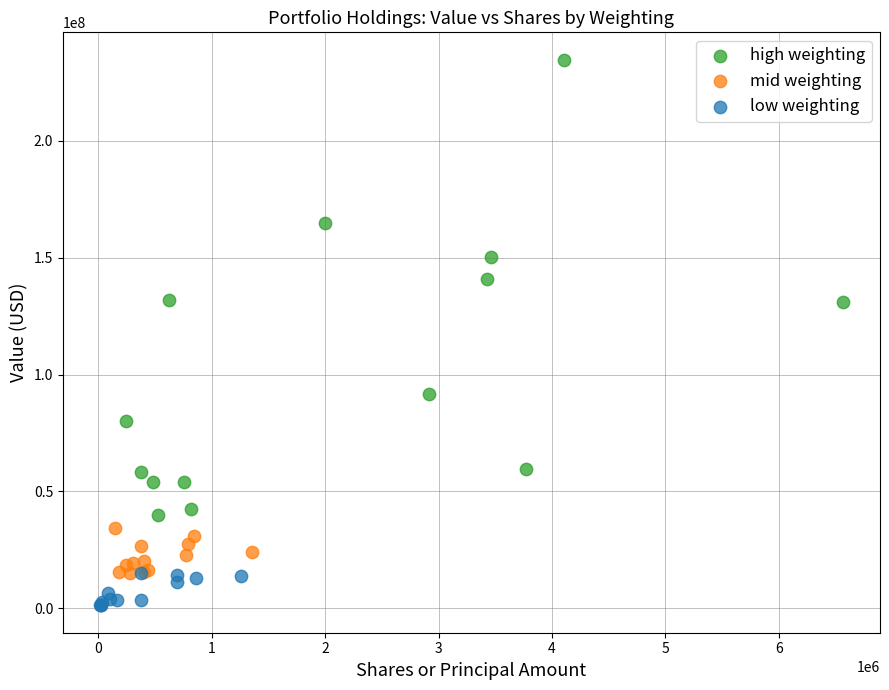

Which series contains the highest Y value?

high weighting